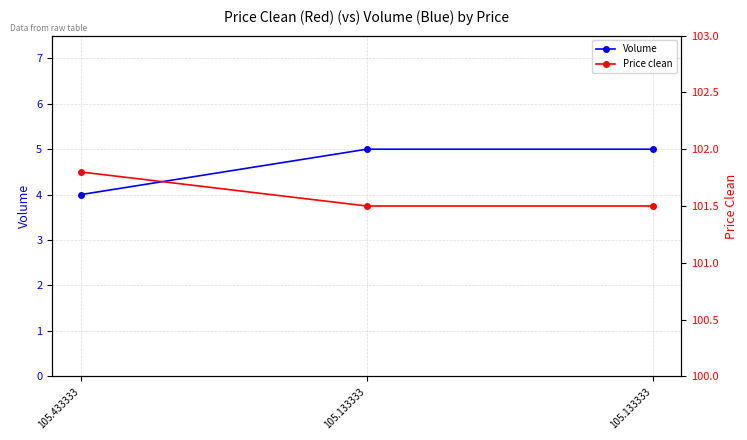

Rank the series by their maximum value, from lowest to highest.

Volume, Price clean